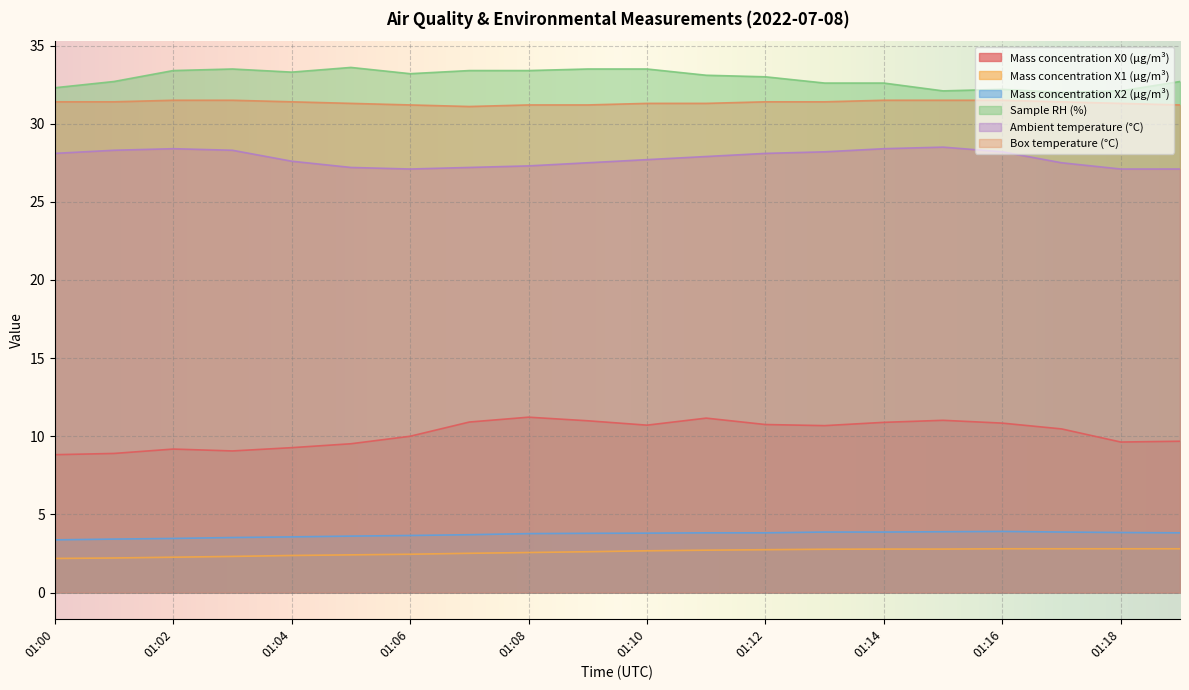

What are all the series names shown in the legend?

Mass concentration X0 (μg/m³), Mass concentration X1 (μg/m³), Mass concentration X2 (μg/m³), Sample RH (%), Ambient temperature (°C), Box temperature (°C)